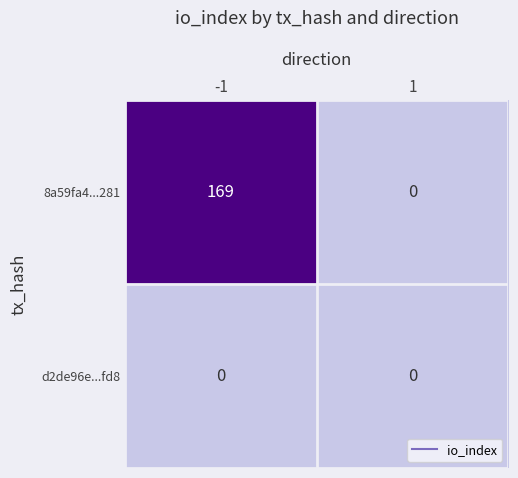

True or false: 8a59fa4...281 has a value of 87 at 1.

False